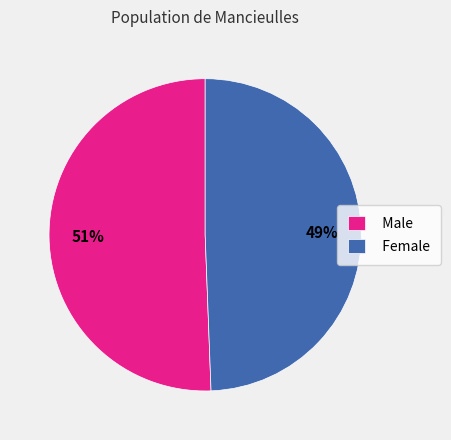

How many segments does this pie chart have?

2